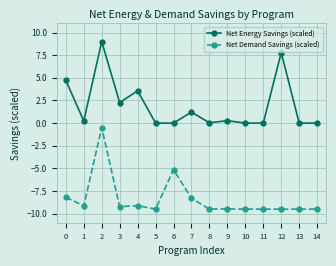

Does the chart have visible grid lines?

Yes